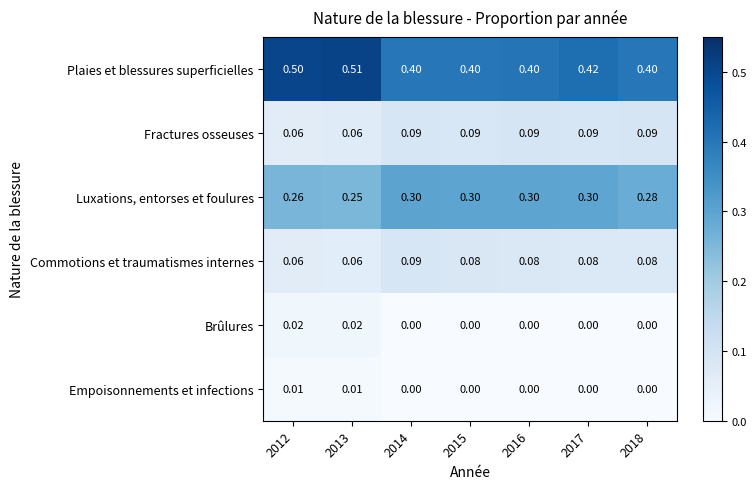

Is the value of Fractures osseuses at 2017 greater than the value of Brûlures at 2013?

Yes